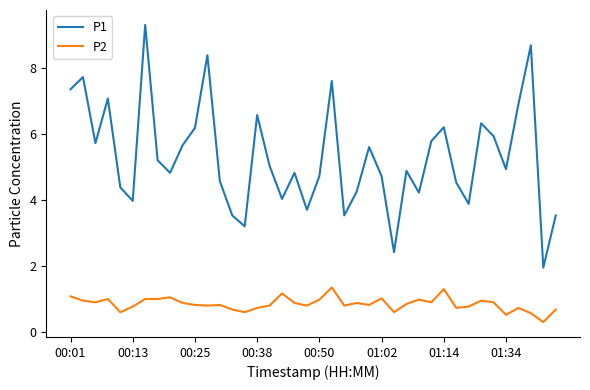

True or false: P1 and P2 cross at least once.

False